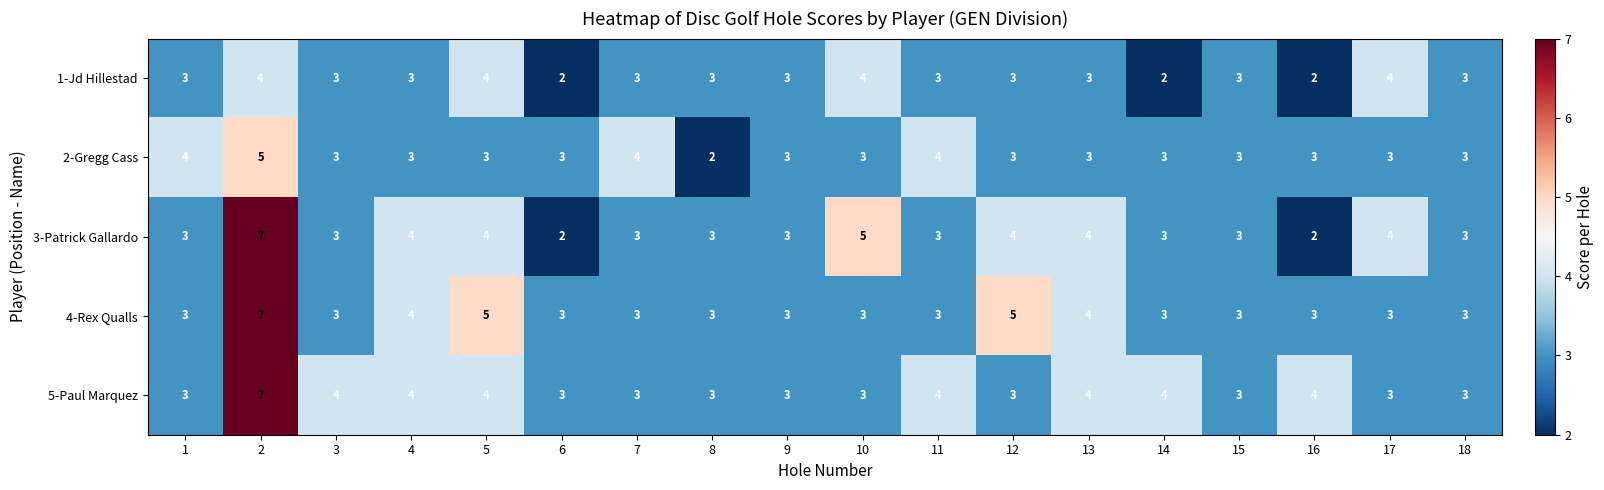

How many 2-Gregg Cass values are between 3 and 4?

16